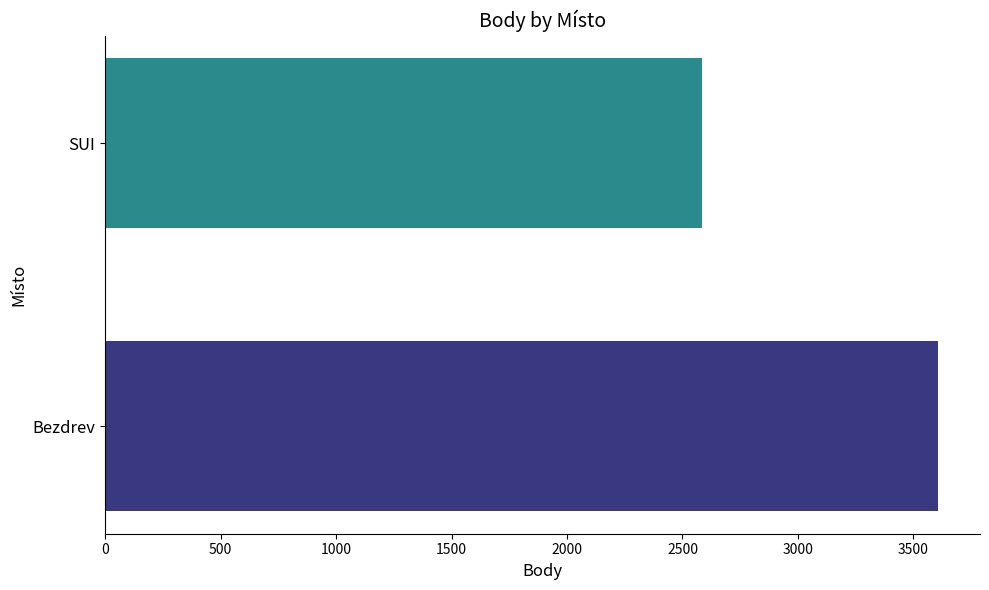

Rank the categories by value from highest to lowest.

Bezdrev, SUI